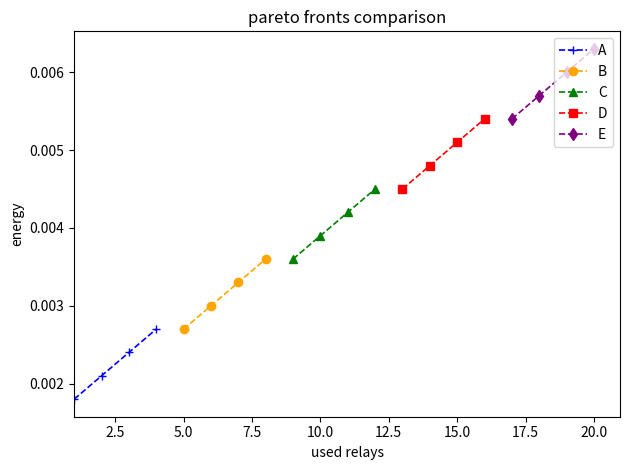

Rank the series by their maximum value, from highest to lowest.

E, D, C, B, A